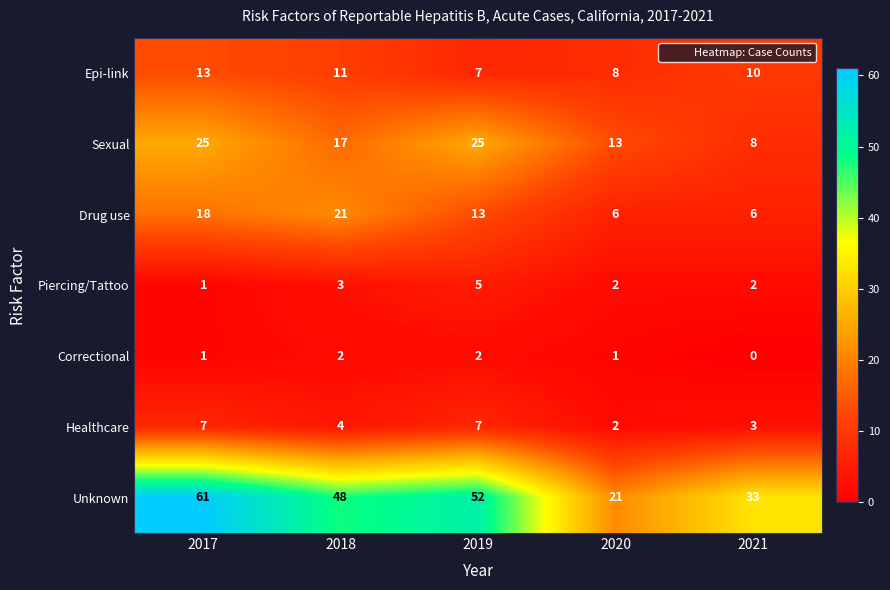

At which category is the sum across all series the highest?

2017